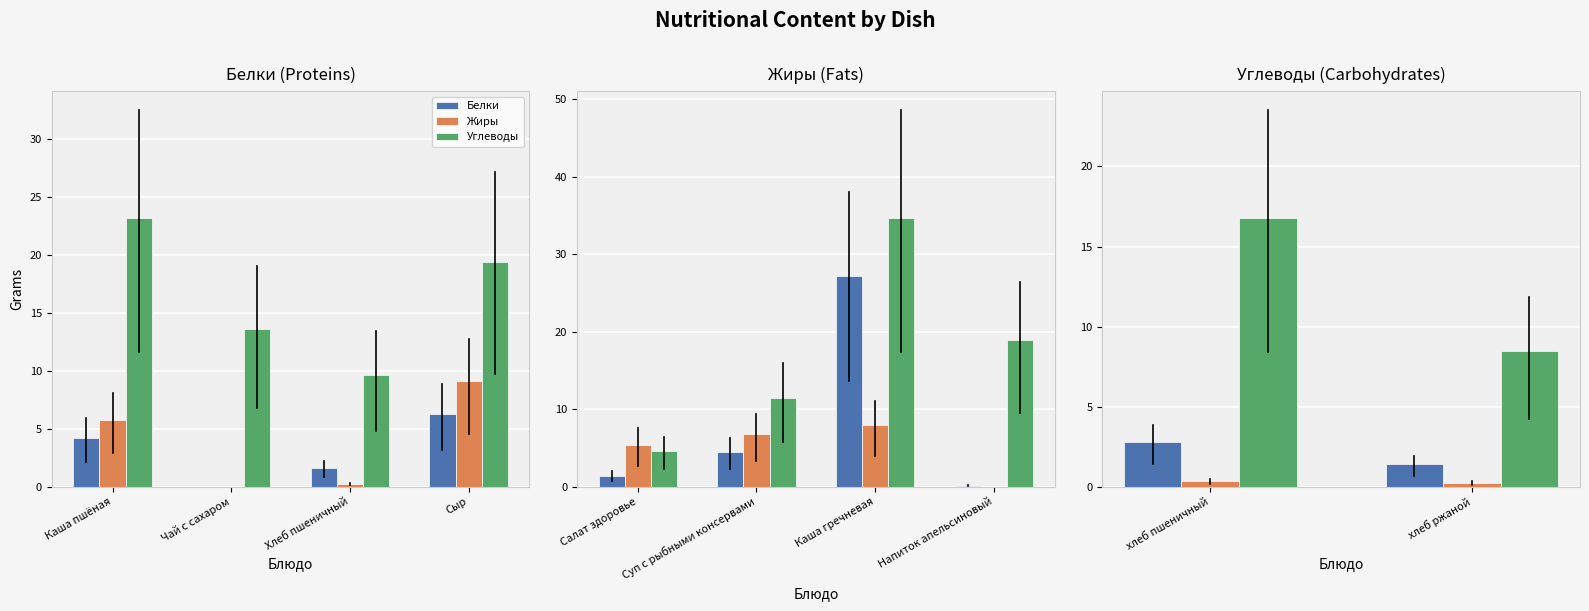

What are all the series names shown in the legend?

Белки, Жиры, Углеводы